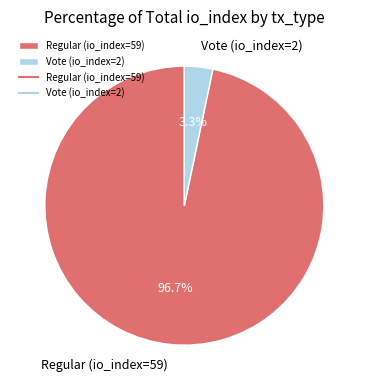

How many slices are in this pie chart?

2